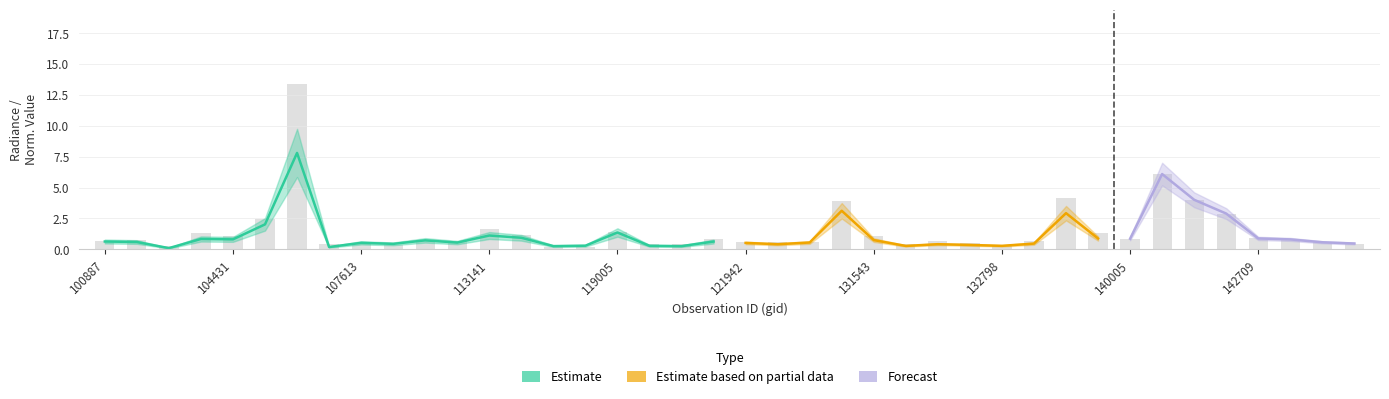

Where is rade9_mult_nadir_norm nearest to the value 4?

130637